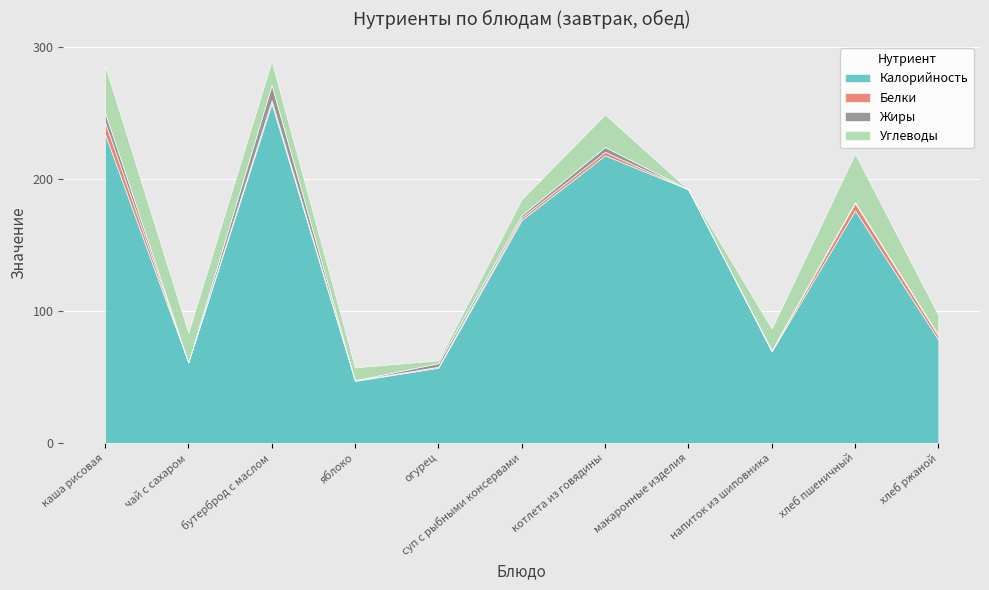

How many distinct data groups are displayed?

4